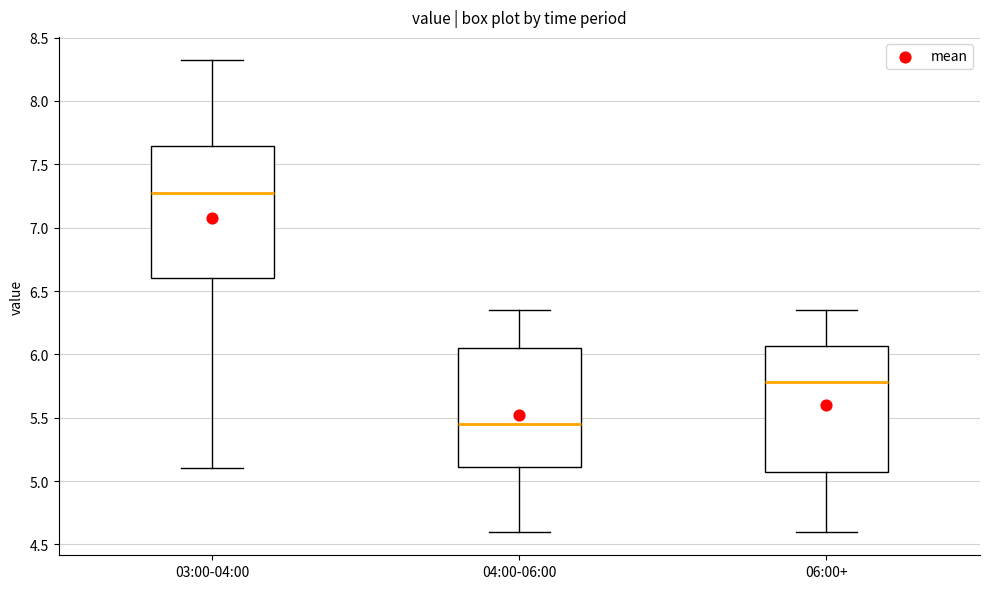

Which box has the highest median line?

03:00-04:00